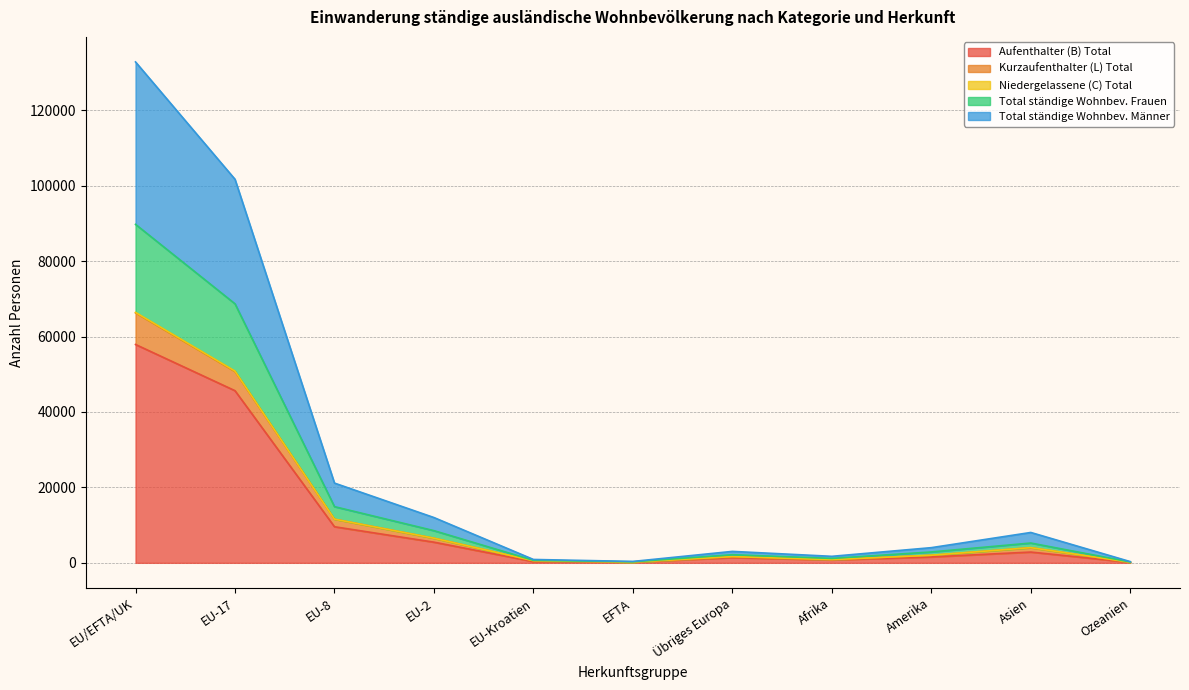

At which category does the chart reach its minimum across all series?

Ozeanien